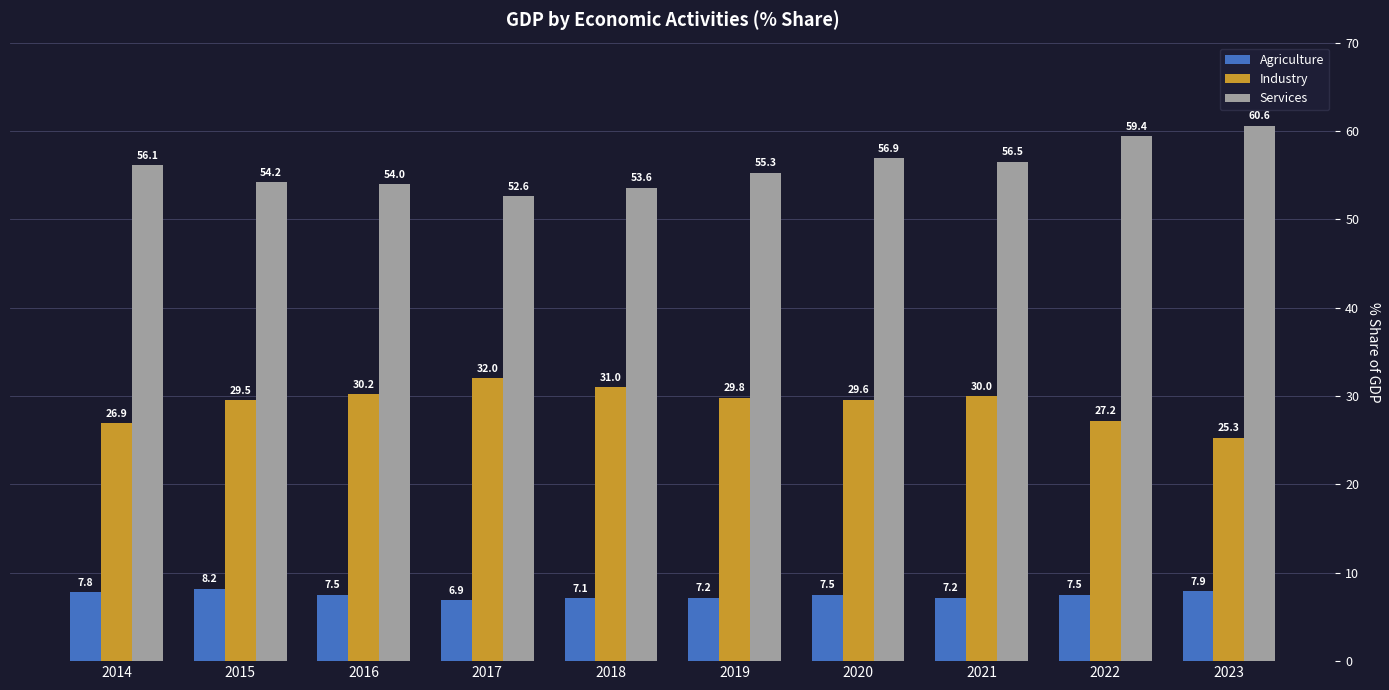

What is the minimum value for Industry?

25.3